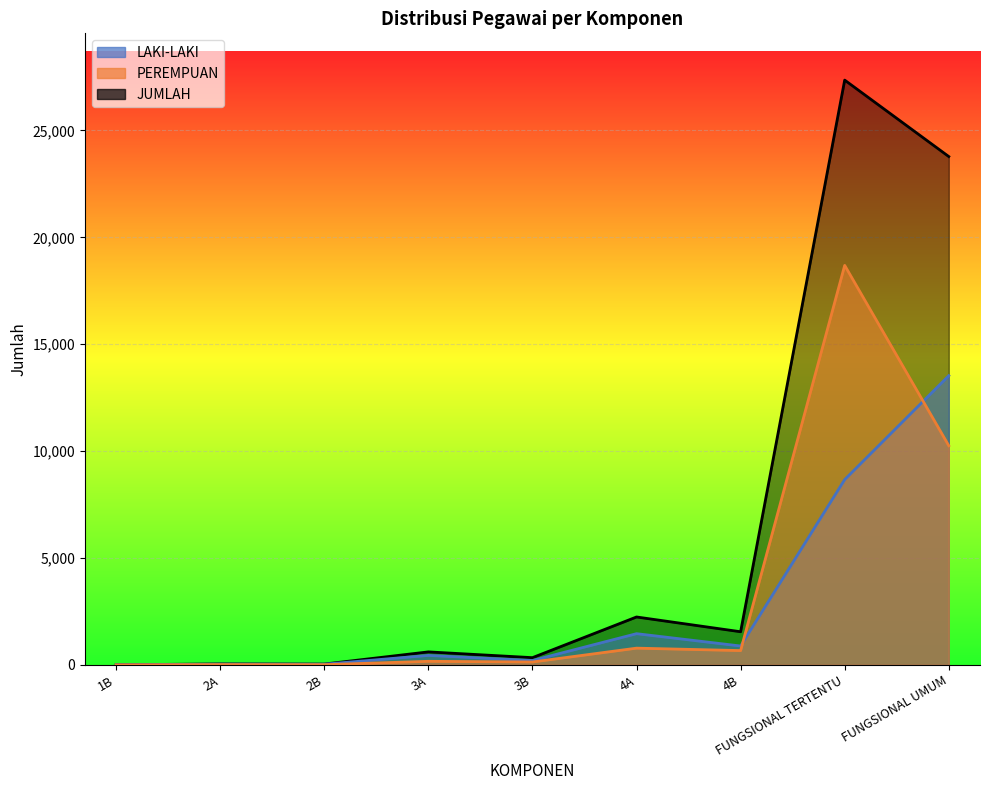

Reading left to right, list all the values displayed in this chart.

LAKI-LAKI: 1	32	29	441	203	1458	881	8667	13527
PEREMPUAN: 0	12	8	165	133	781	667	18688	10252
JUMLAH: 1	44	37	606	336	2239	1548	27355	23779